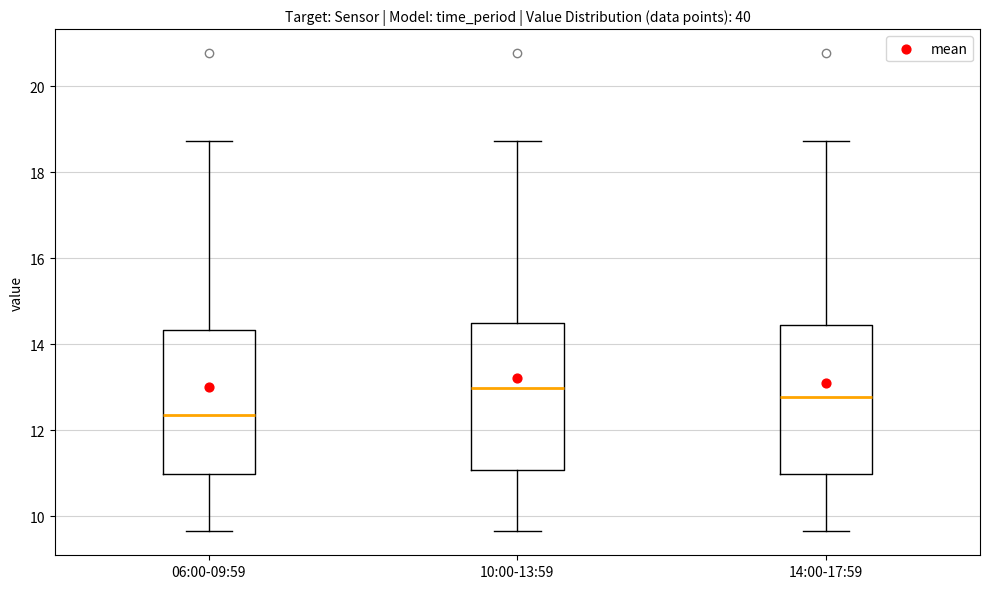

Where does the median line of the box for 06:00-09:59 sit on the y-axis? The values are not printed on the chart, so give them approximately, as read against the axis.

12.4